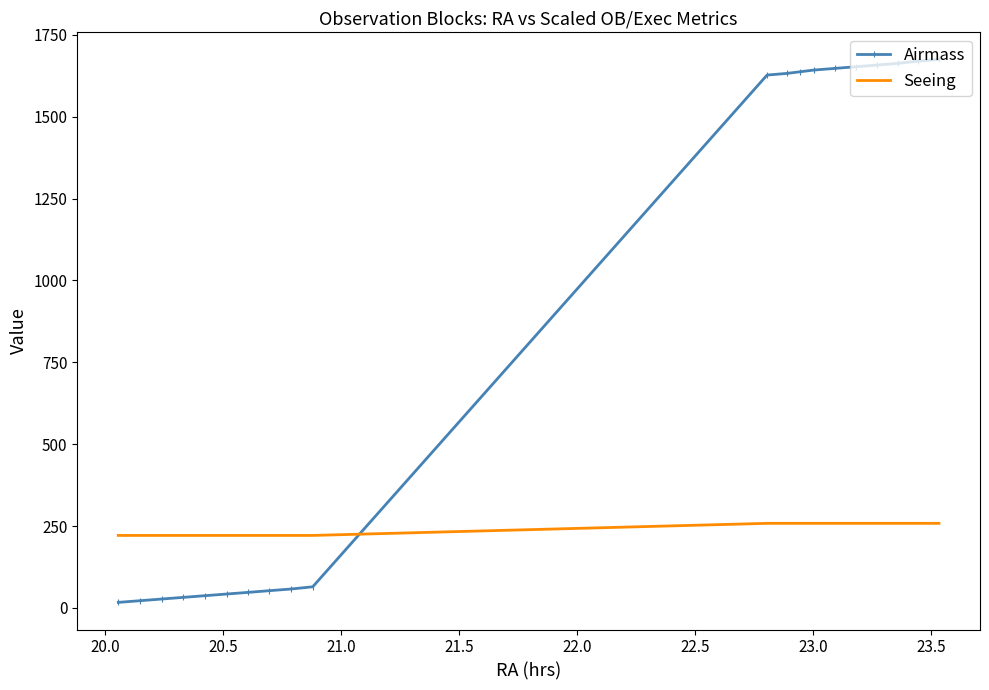

After their last crossing, which series has the higher values: Seeing or Airmass?

Airmass